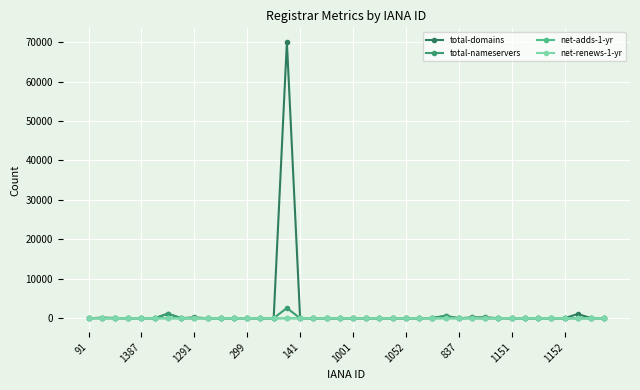

Is this an area chart (filled region under the line)?

No